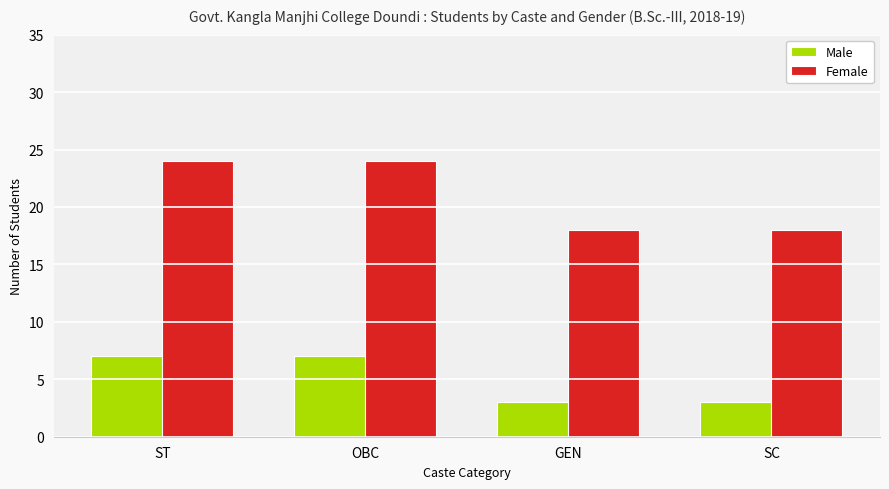

How many data points in Male are less than 7?

2